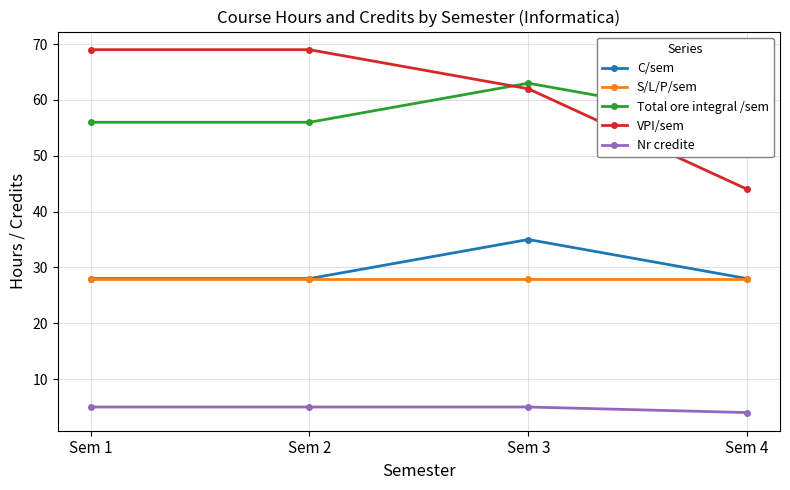

The Nr credite series shows 5 at Sem 2. True or false?

True